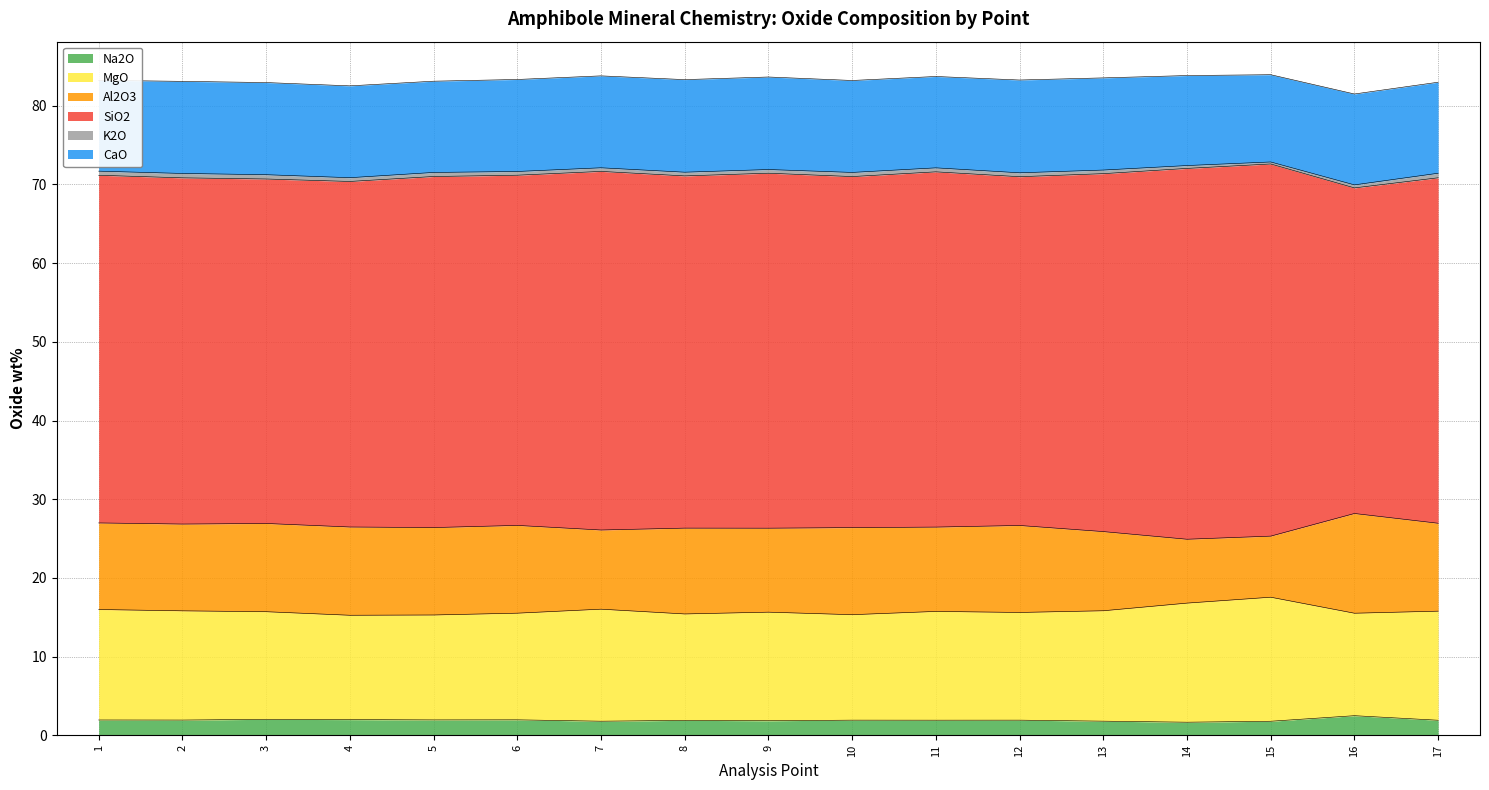

Which series has the largest range (max minus min)?

SiO2